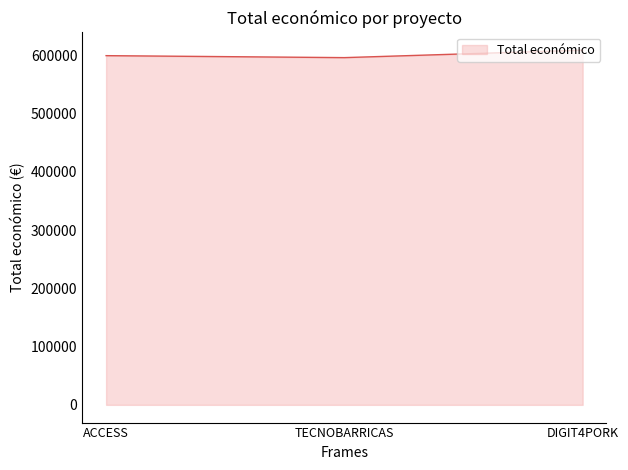

The value at DIGIT4PORK is 609206. True or false?

True